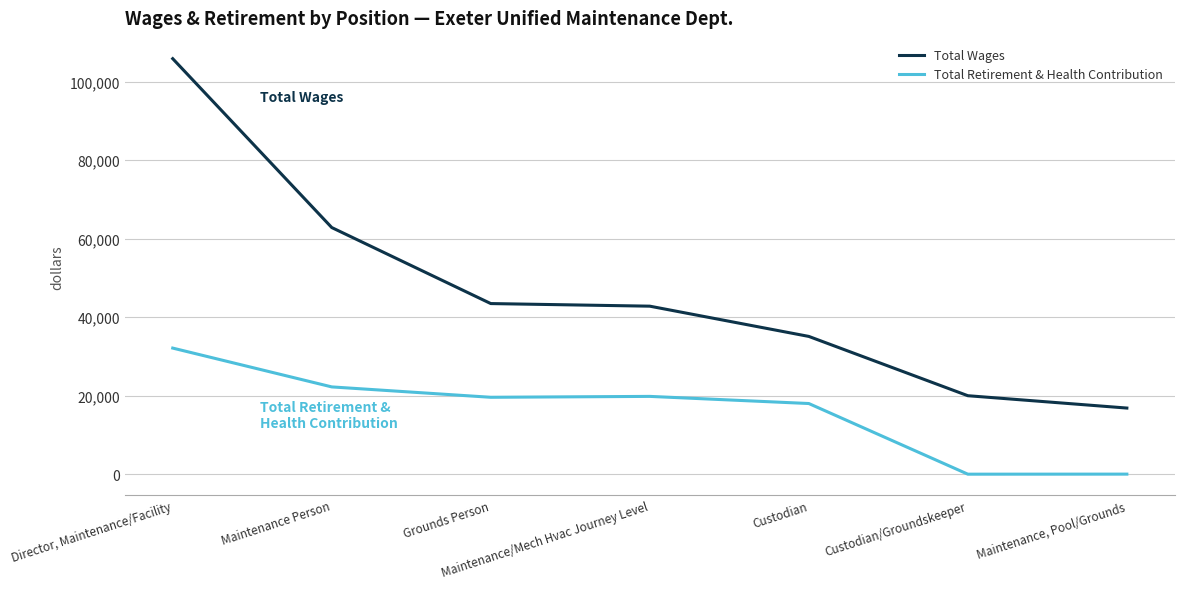

Rank the series by their average value, from lowest to highest.

Total Retirement & Health Contribution, Total Wages